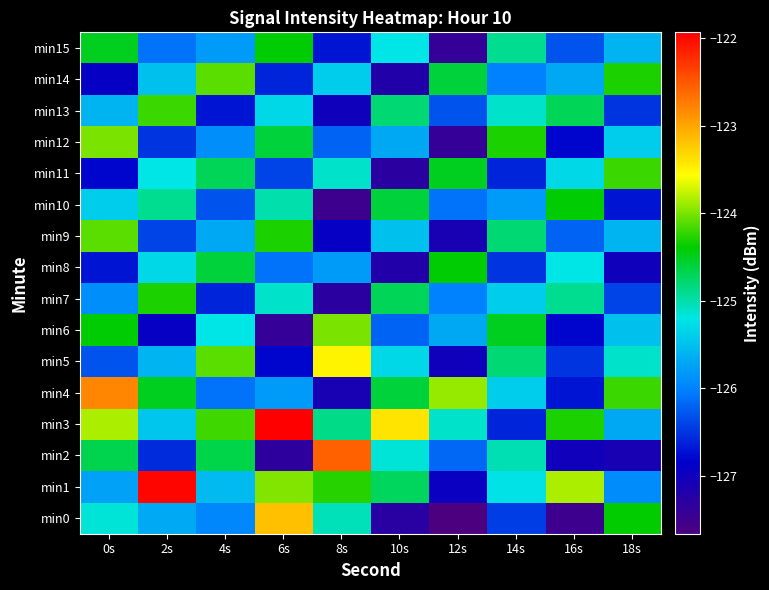

Between 12s and 4s, which is larger?

4s